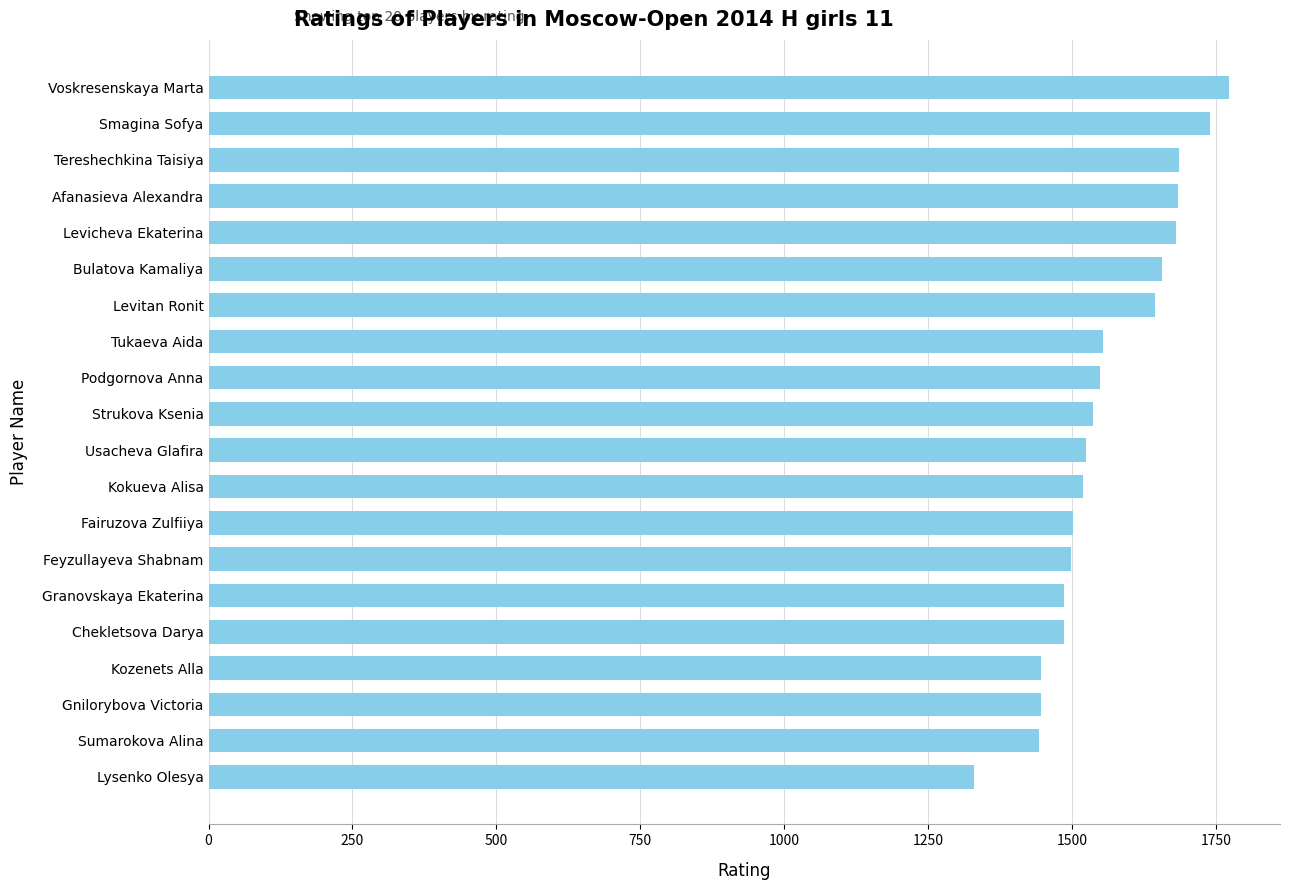

What is the difference between the maximum and minimum values?

443